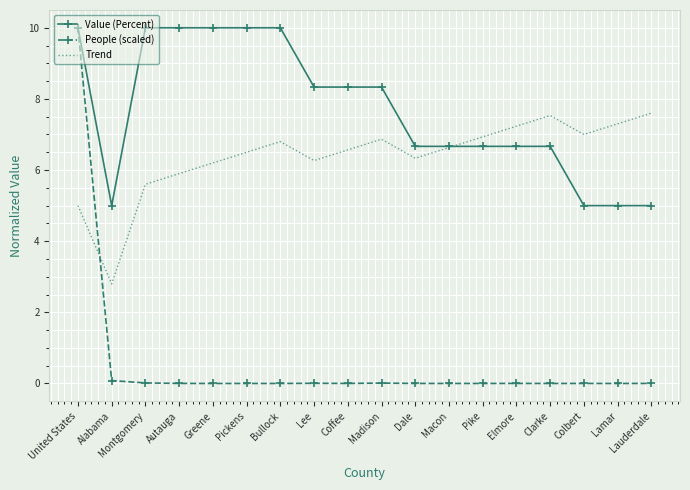

Is the value of People (scaled) at Lauderdale greater than the value of Value (Percent) at Coffee?

No